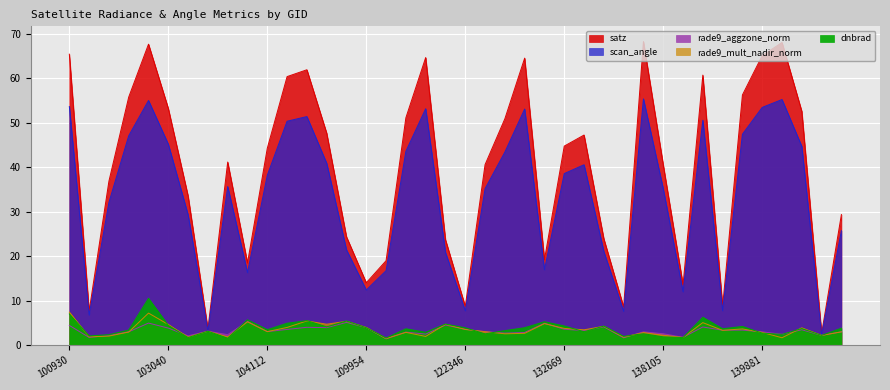

True or false: satz has a value of 47.6 at 104355.

True